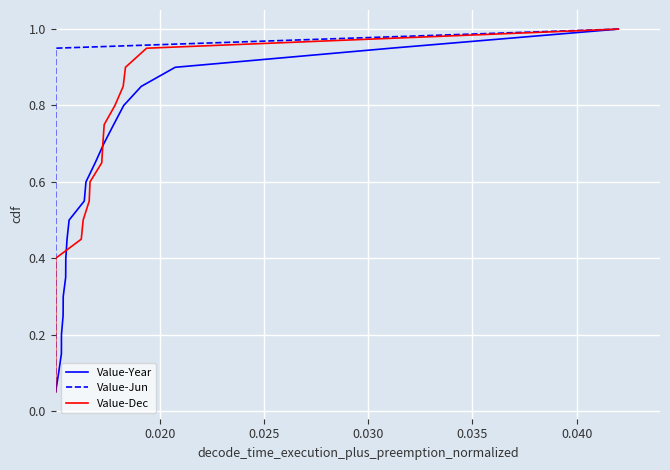

What is the value of the Value-Dec point at the 9th from the left?

0.5